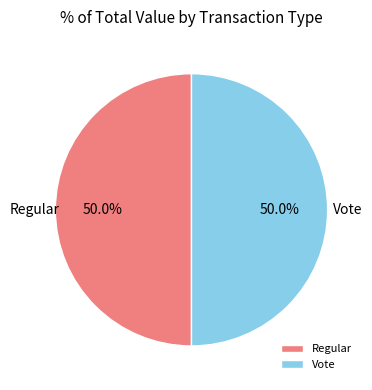

What percentage do Vote and Regular together represent?

100.0%